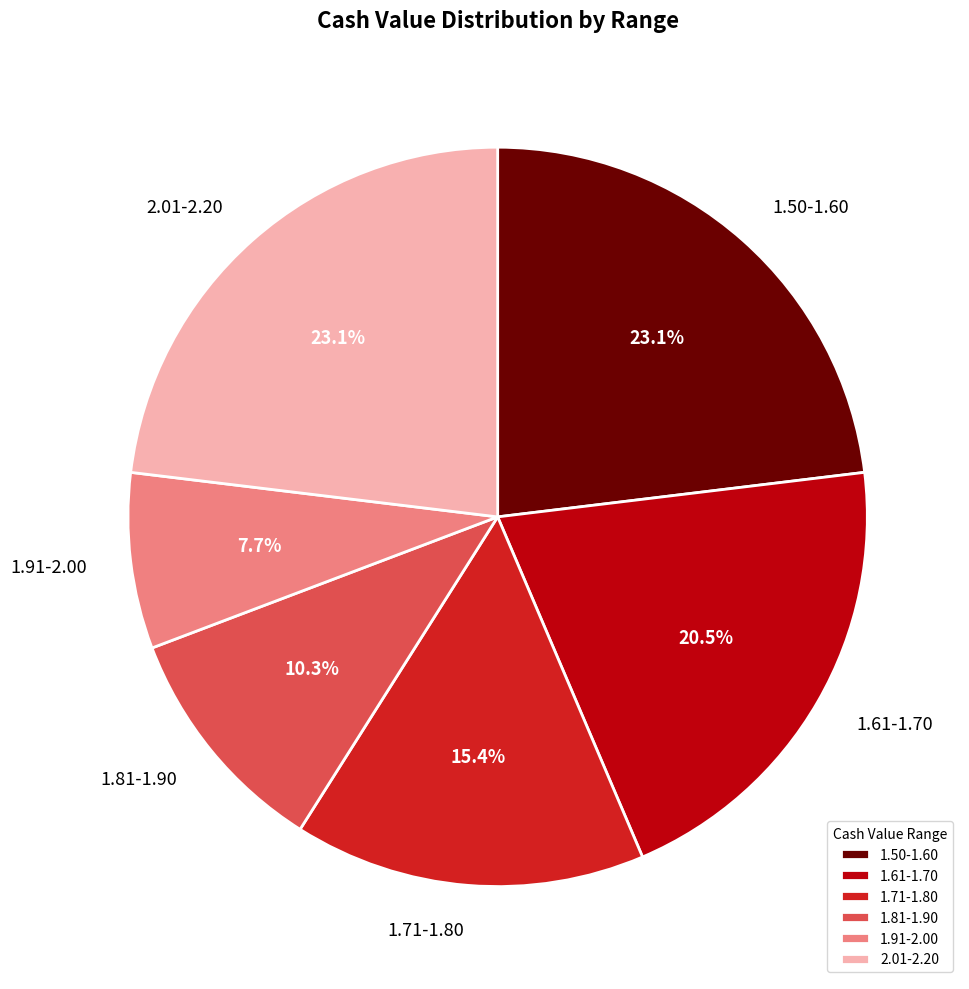

Does any single category account for the majority?

No